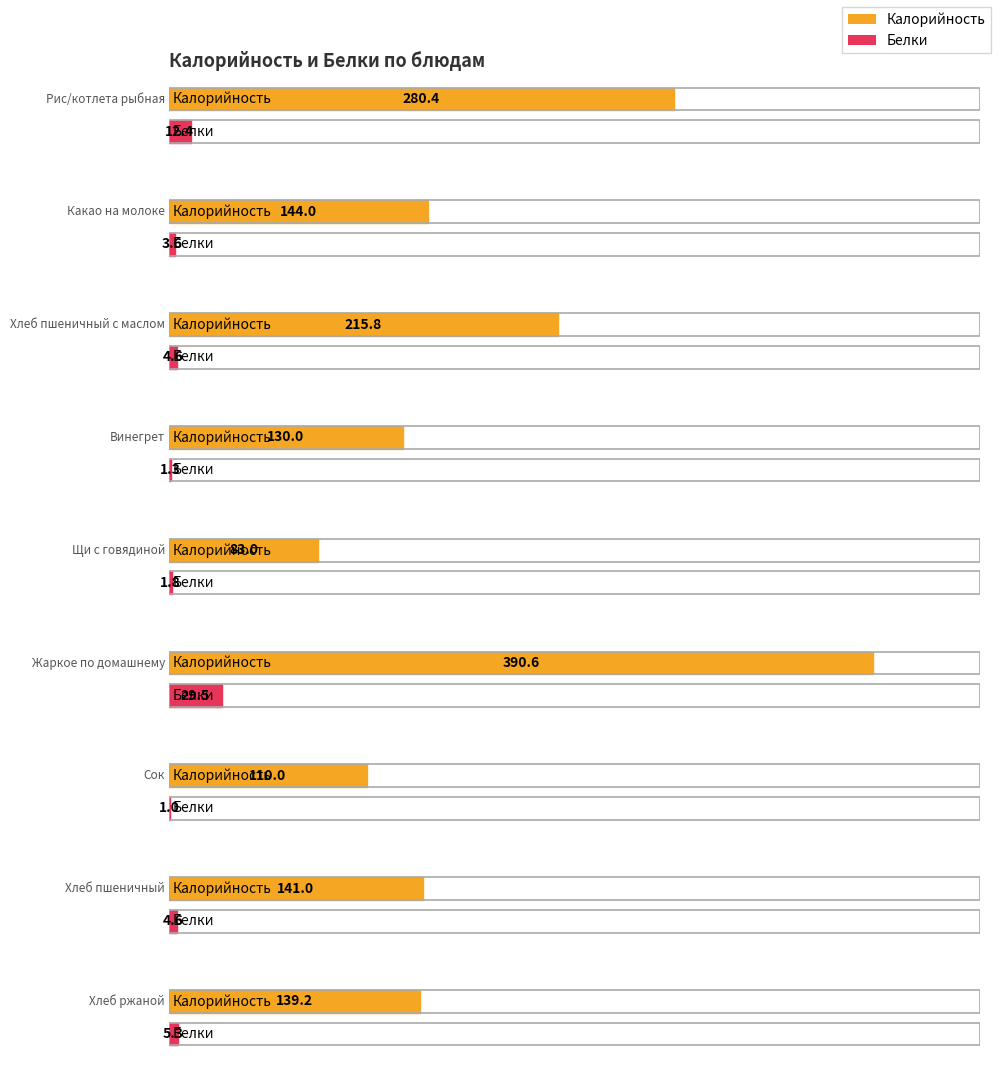

What is the average value of the Калорийность series?

181.6